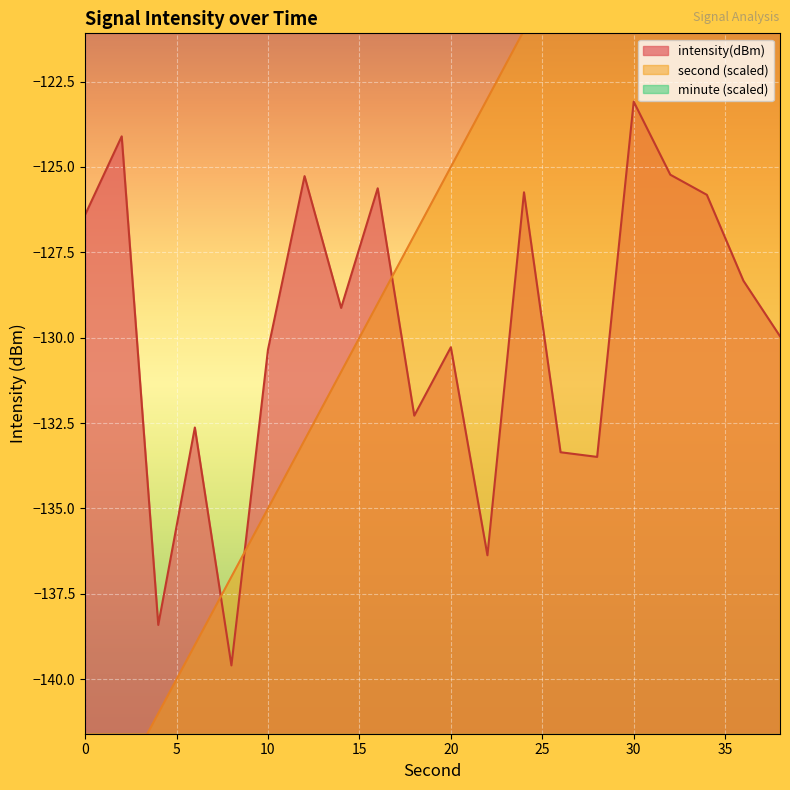

What is the lowest value of the intensity(dBm) series?

-139.6